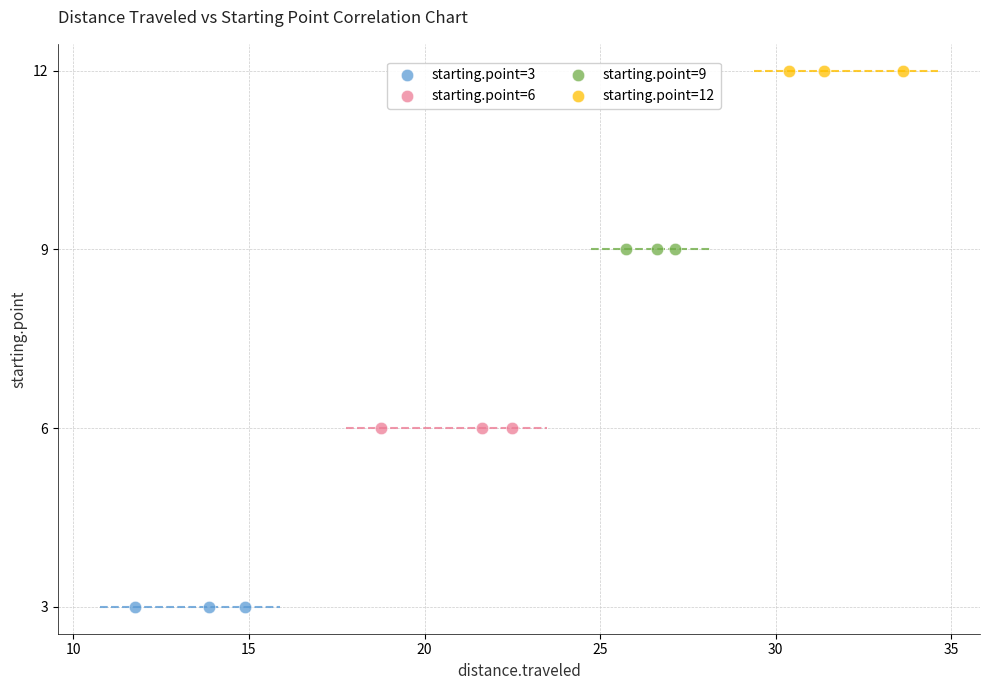

Which series contains the lowest Y value?

starting.point=3